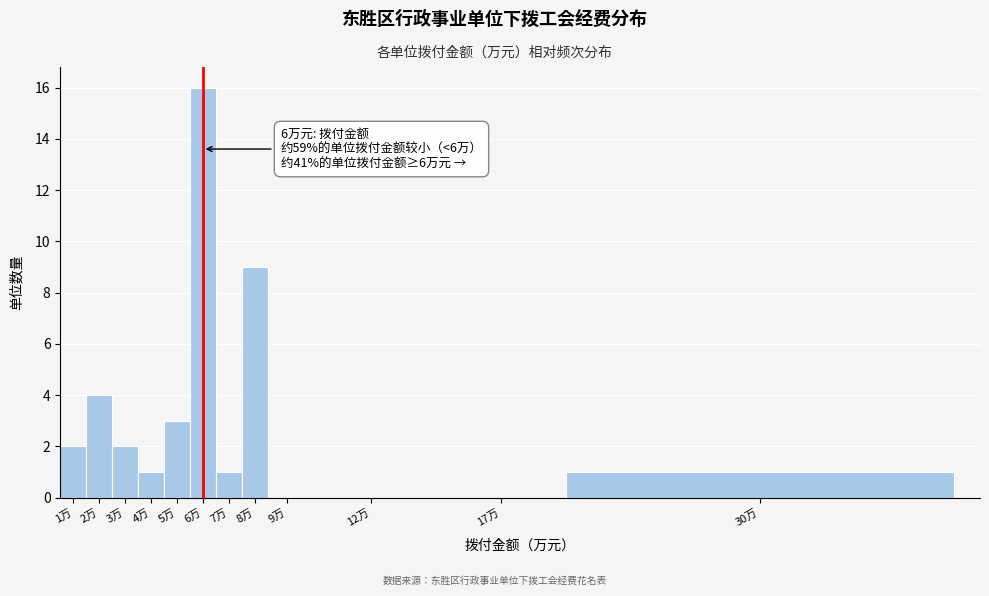

Reading right to left, list all the values displayed in this chart.

30万=1	17万=0	12万=0	9万=0	8万=9	7万=1	6万=16	5万=3	4万=1	3万=2	2万=4	1万=2